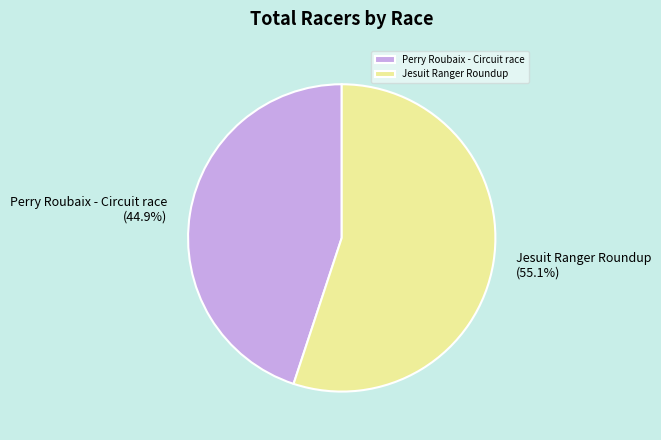

Which slice is the largest?

Jesuit Ranger Roundup